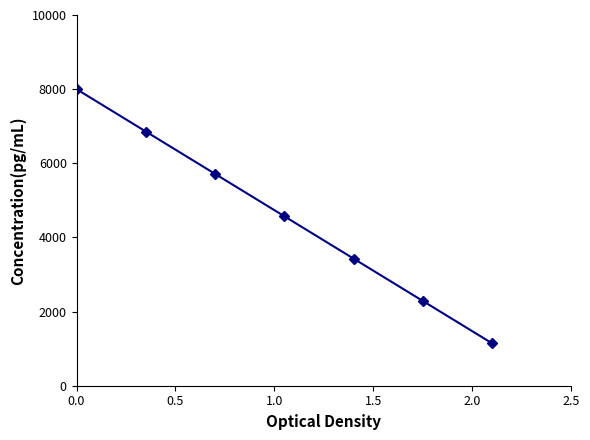

Count the number of categories in the chart.

7